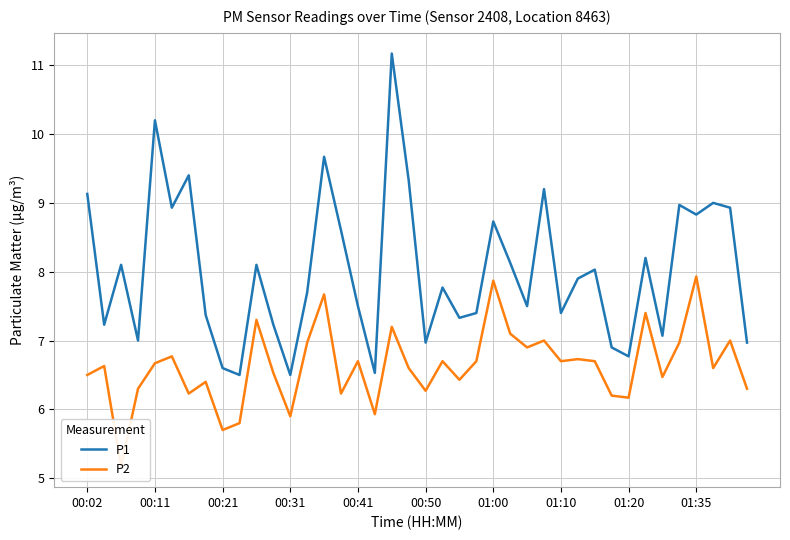

In P2, how many points are higher than both neighbors (excluding endpoints)?

14